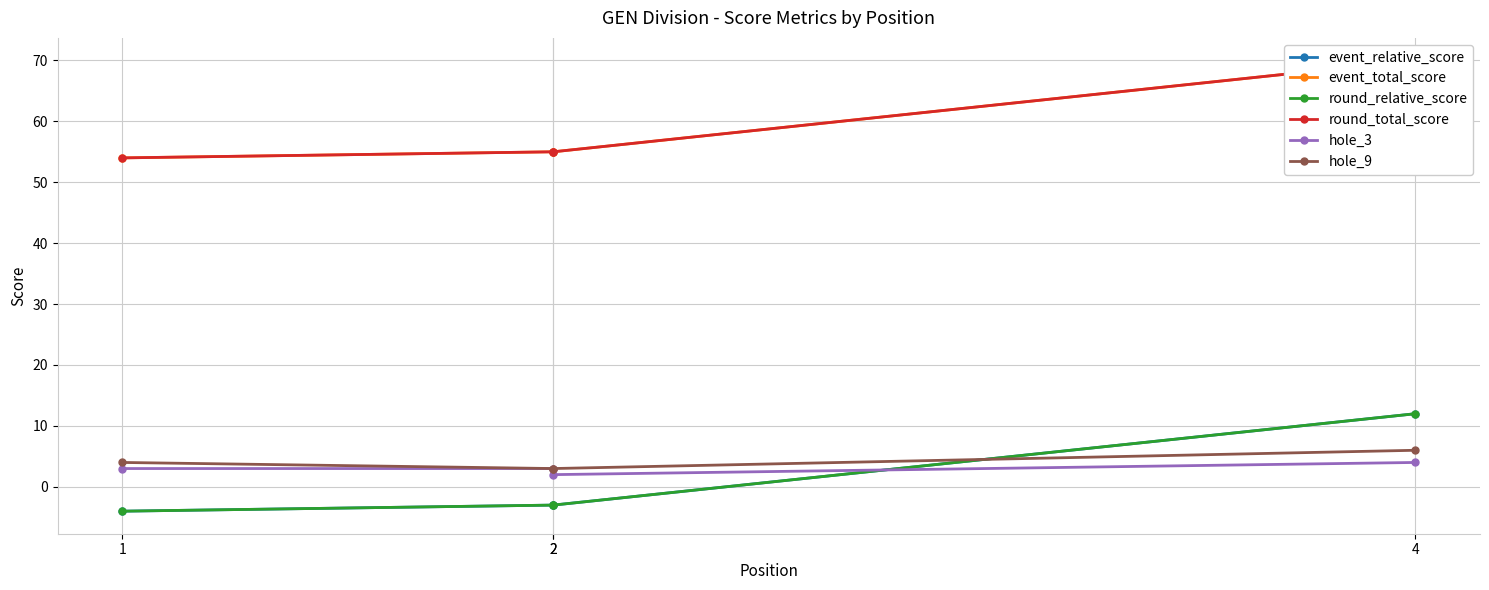

True or false: event_relative_score has more than 0 points higher than both neighbors.

False